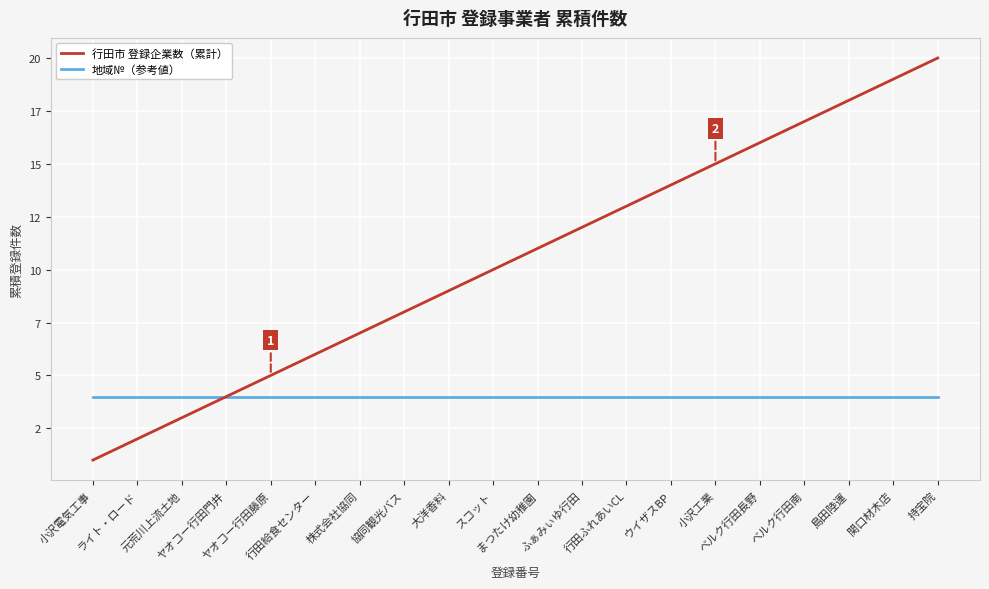

Reading right to left, extract all data points from this chart.

行田市 登録企業数（累計）: 20	19	18	17	16	15	14	13	12	11	10	9	8	7	6	5	4	3	2	1
地域№（参考値）: 4	4	4	4	4	4	4	4	4	4	4	4	4	4	4	4	4	4	4	4